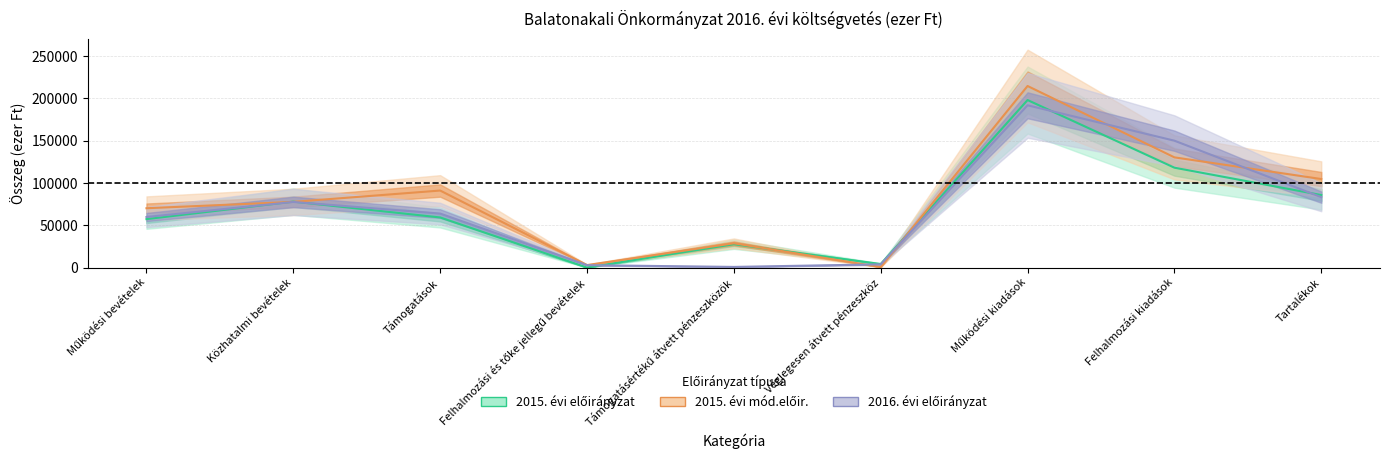

What is the sum of the 2015. évi mód.előir. values at Közhatalmi bevételek and Támogatásértékű átvett pénzeszközök?

106230